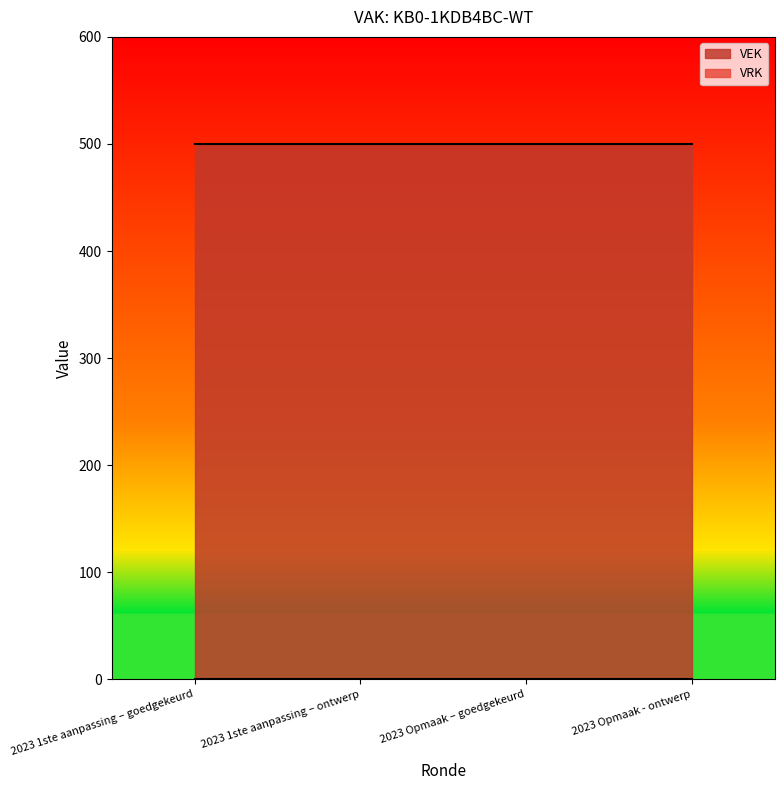

Which series has the largest range (max minus min)?

VEK